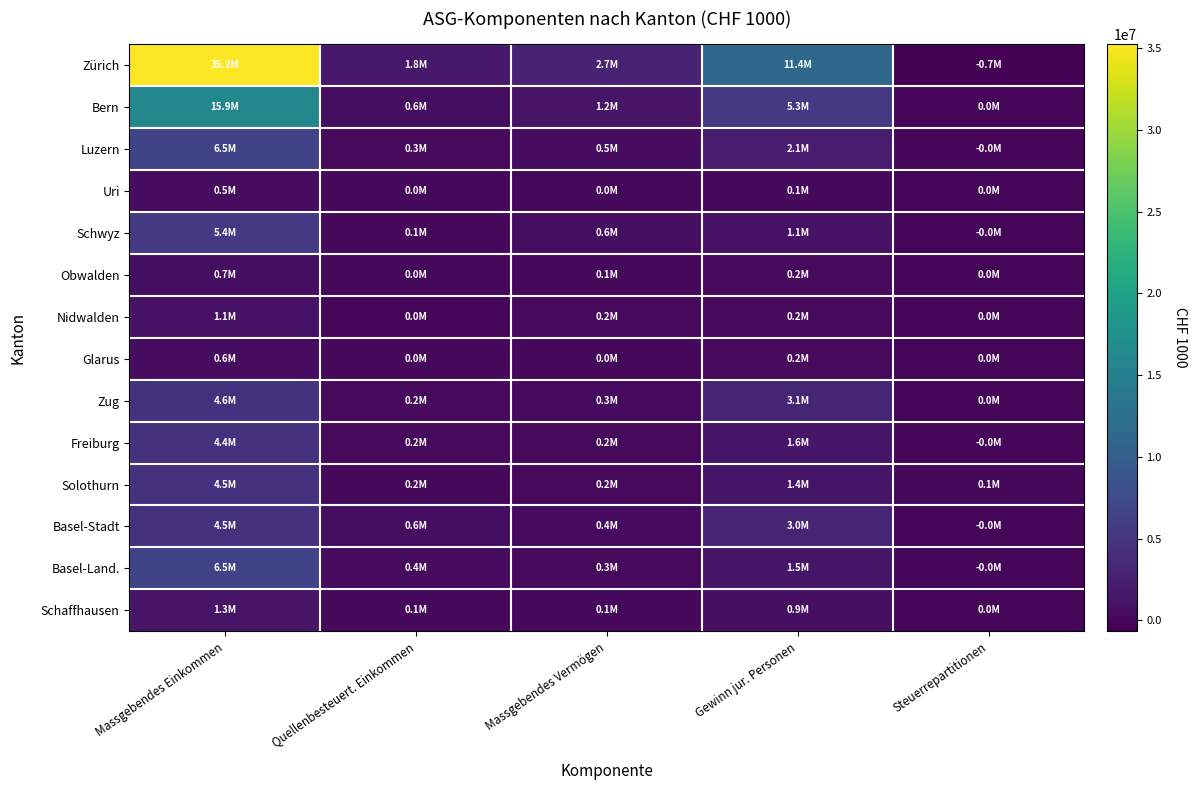

Which series has the largest range (max minus min)?

Zürich